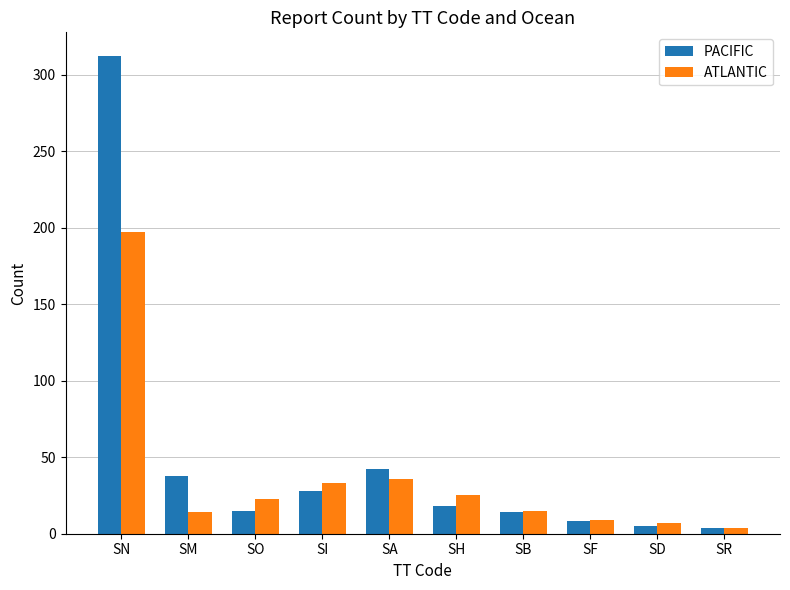

Which label corresponds to the largest value in the chart?

SN